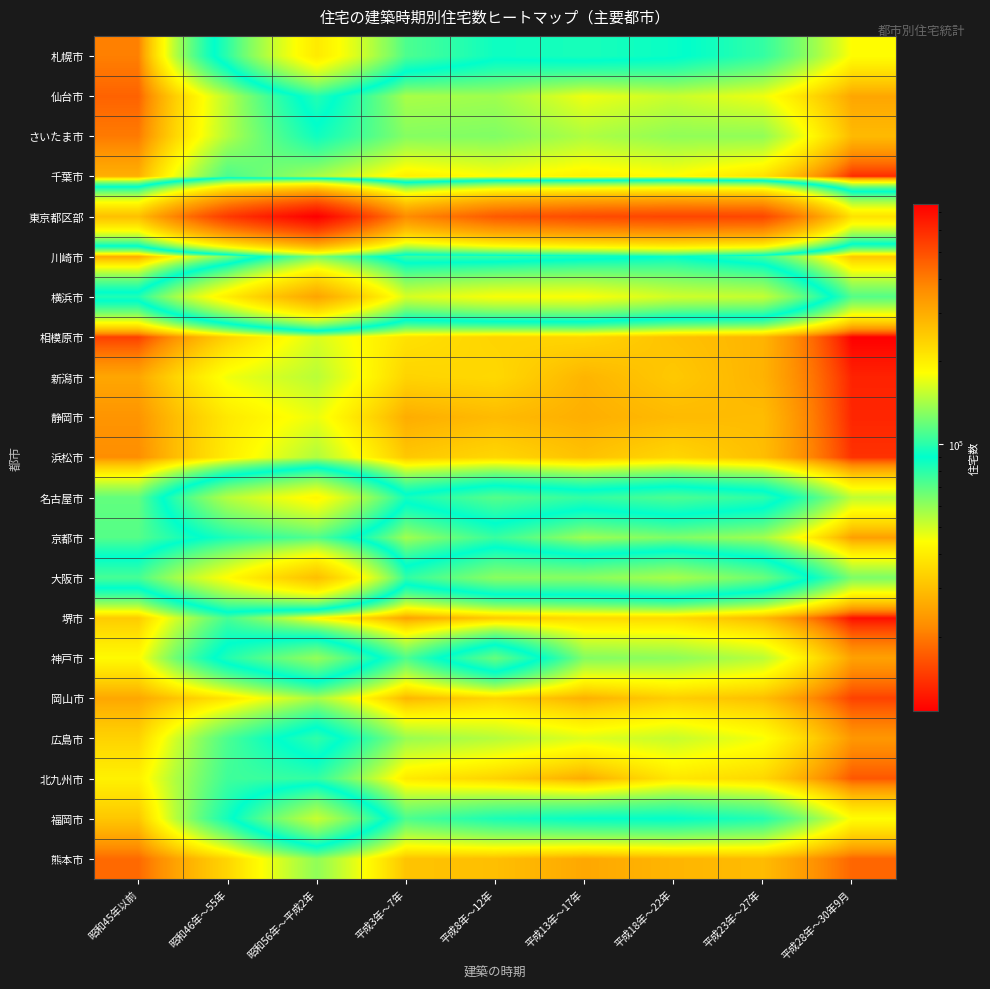

What is the difference between the highest and lowest values at 昭和45年以前?

249900